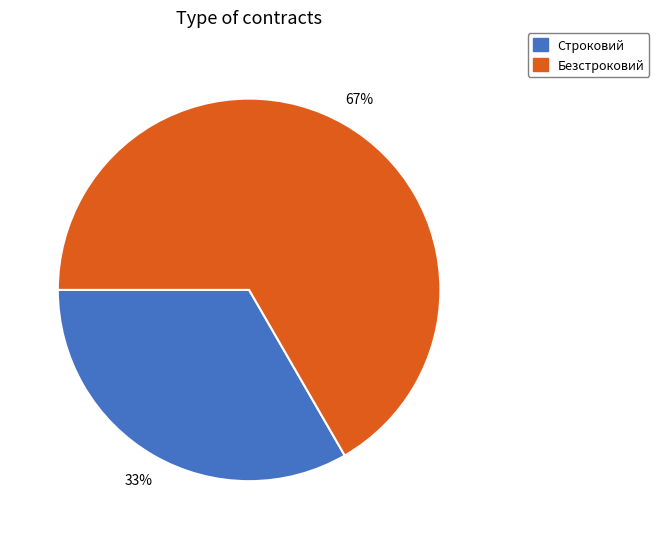

The Безстроковий slice represents 58% of the pie. True or false?

False